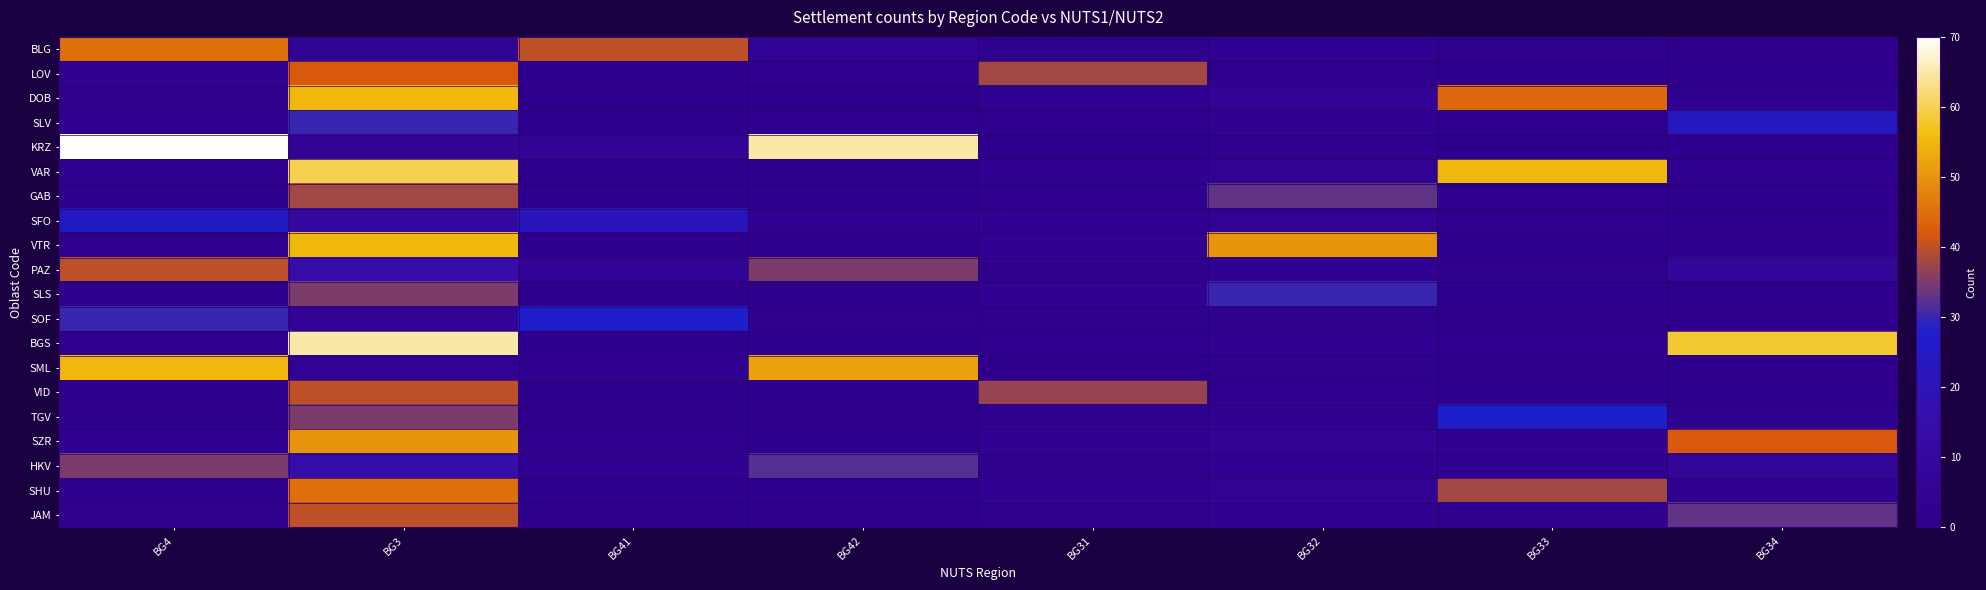

Reading left to right, extract all data points from this chart.

BLG: BG4=45	BG3=5	BG41=40	BG42=5	BG31=2	BG32=3	BG33=2	BG34=1
LOV: BG4=3	BG3=42	BG41=1	BG42=2	BG31=38	BG32=2	BG33=1	BG34=1
DOB: BG4=2	BG3=55	BG41=1	BG42=1	BG31=3	BG32=5	BG33=44	BG34=3
SLV: BG4=3	BG3=30	BG41=1	BG42=2	BG31=2	BG32=3	BG33=2	BG34=23
KRZ: BG4=70	BG3=5	BG41=5	BG42=65	BG31=1	BG32=2	BG33=1	BG34=1
VAR: BG4=2	BG3=60	BG41=1	BG42=1	BG31=3	BG32=4	BG33=55	BG34=2
GAB: BG4=1	BG3=38	BG41=1	BG42=1	BG31=2	BG32=33	BG33=2	BG34=1
SFO: BG4=25	BG3=10	BG41=22	BG42=3	BG31=3	BG32=4	BG33=2	BG34=1
VTR: BG4=2	BG3=55	BG41=1	BG42=1	BG31=3	BG32=50	BG33=1	BG34=1
PAZ: BG4=40	BG3=15	BG41=5	BG42=35	BG31=2	BG32=3	BG33=2	BG34=8
SLS: BG4=1	BG3=35	BG41=1	BG42=1	BG31=3	BG32=30	BG33=1	BG34=1
SOF: BG4=30	BG3=5	BG41=28	BG42=2	BG31=2	BG32=2	BG33=1	BG34=1
BGS: BG4=2	BG3=65	BG41=1	BG42=1	BG31=2	BG32=3	BG33=2	BG34=58
SML: BG4=55	BG3=4	BG41=3	BG42=52	BG31=1	BG32=2	BG33=1	BG34=1
VID: BG4=1	BG3=40	BG41=1	BG42=1	BG31=37	BG32=2	BG33=1	BG34=1
TGV: BG4=1	BG3=35	BG41=1	BG42=1	BG31=2	BG32=3	BG33=28	BG34=2
SZR: BG4=3	BG3=50	BG41=2	BG42=1	BG31=3	BG32=5	BG33=3	BG34=42
HKV: BG4=35	BG3=15	BG41=3	BG42=32	BG31=2	BG32=3	BG33=3	BG34=7
SHU: BG4=1	BG3=45	BG41=1	BG42=1	BG31=3	BG32=4	BG33=38	BG34=3
JAM: BG4=2	BG3=40	BG41=1	BG42=1	BG31=2	BG32=3	BG33=2	BG34=33